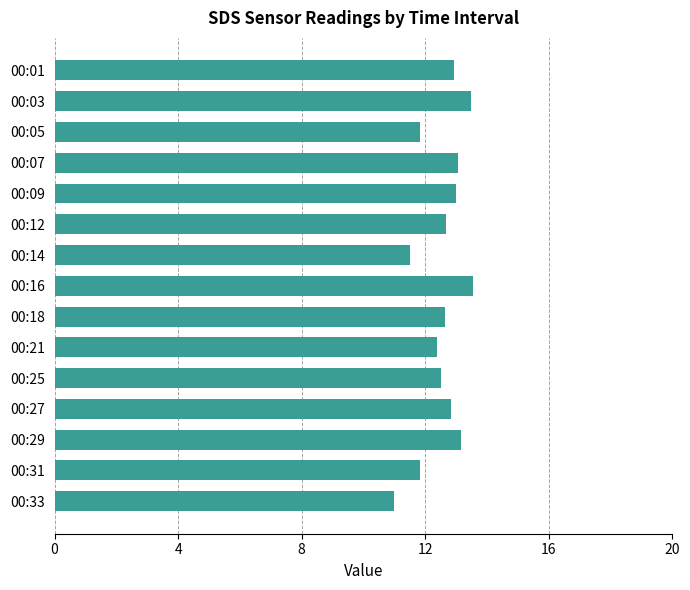

Are the bars horizontal?

Yes